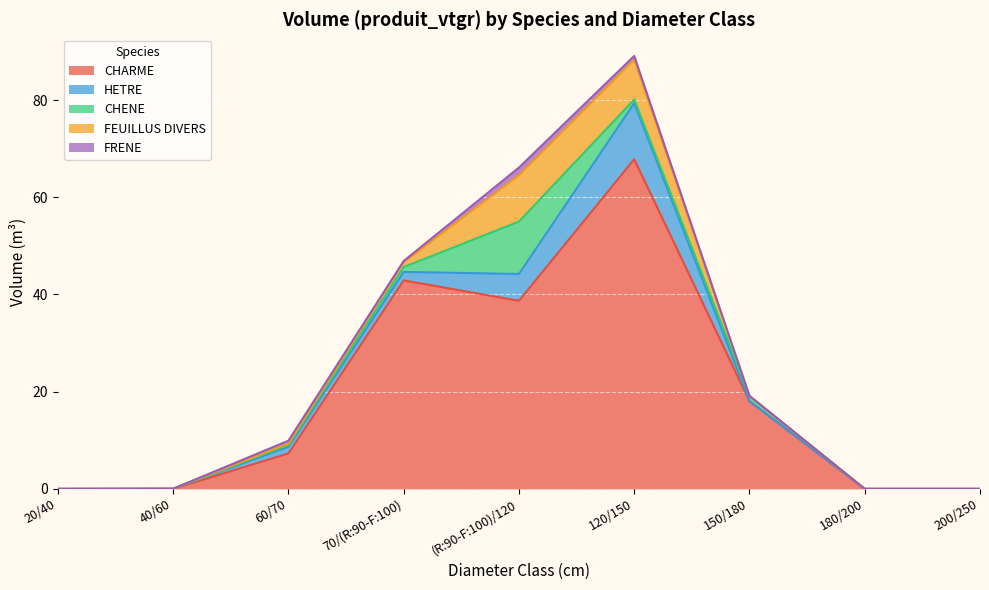

How many lines are shown in the chart?

5